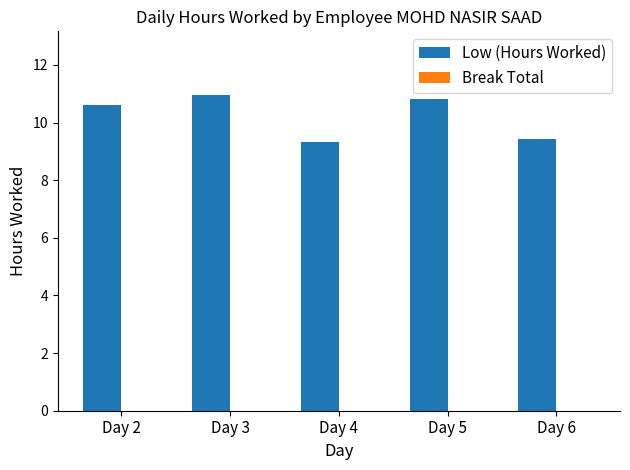

Approximately how many times larger is the value at Day 3 compared to Day 6?

1.2